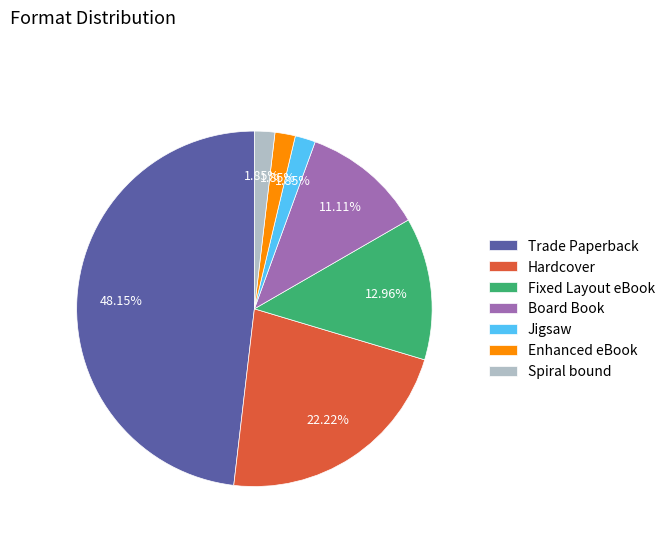

Approximately how many times larger is the value at Jigsaw compared to Enhanced eBook?

1.0